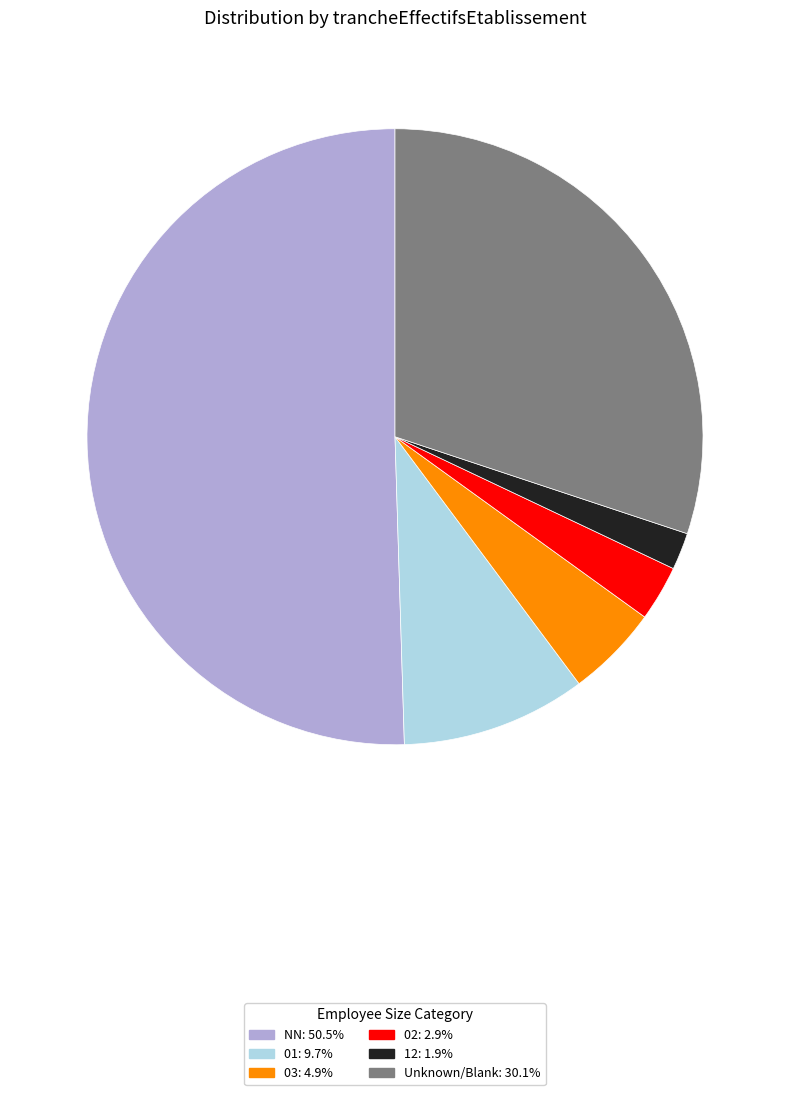

How many slices are in this pie chart?

6